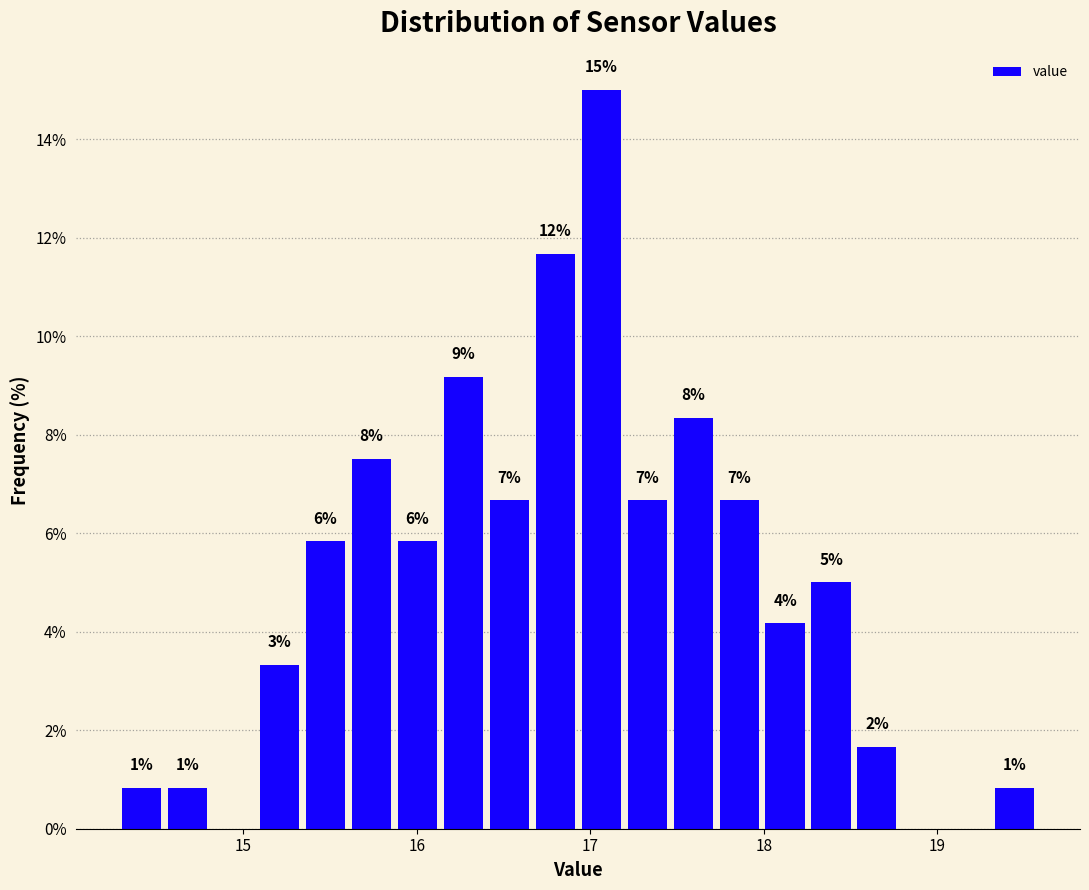

Read against the x-axis, roughly where is the centre of the tallest bar?

17.1